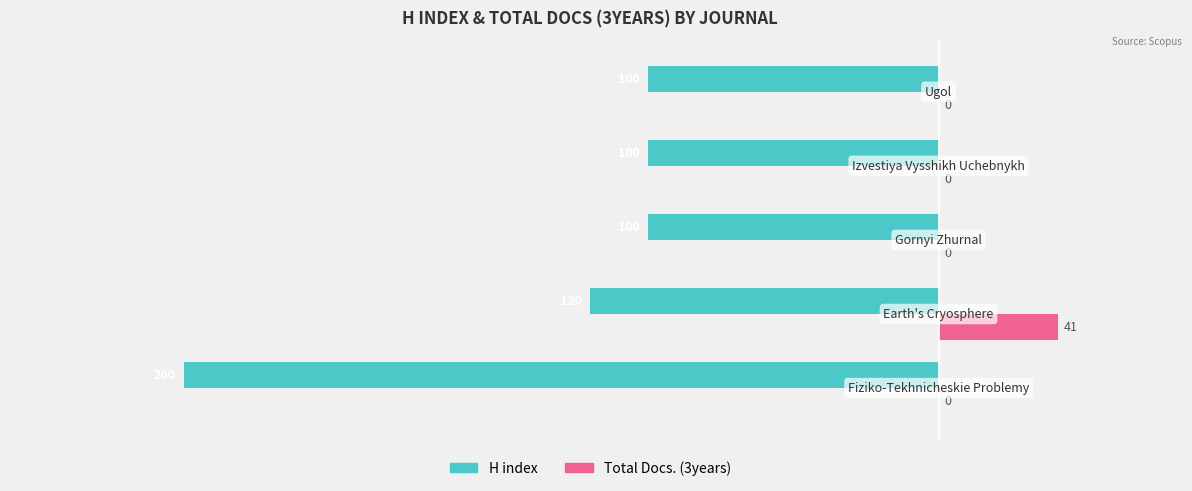

What is the sum of all H index values?

-680